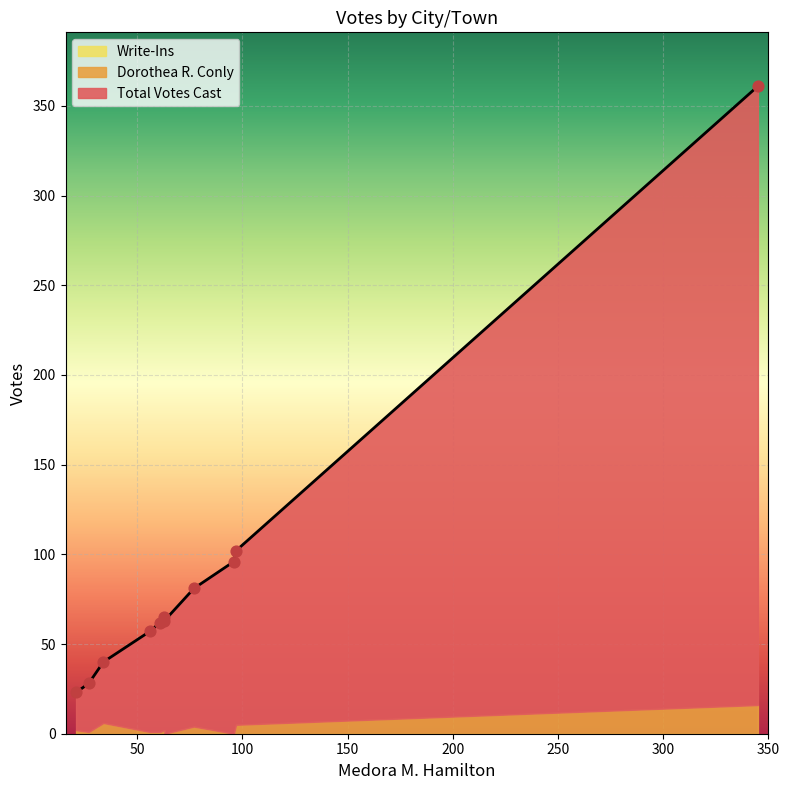

Is the value of Dorothea R. Conly at Gilford greater than the value of Total Votes Cast at New Hampton?

No